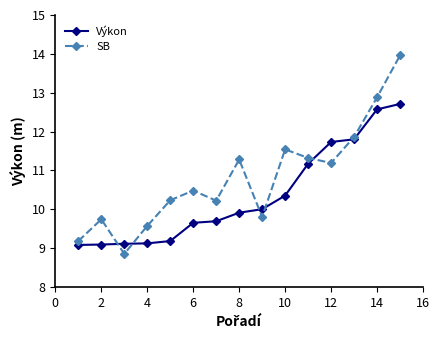

Which series has the largest total across all categories?

SB